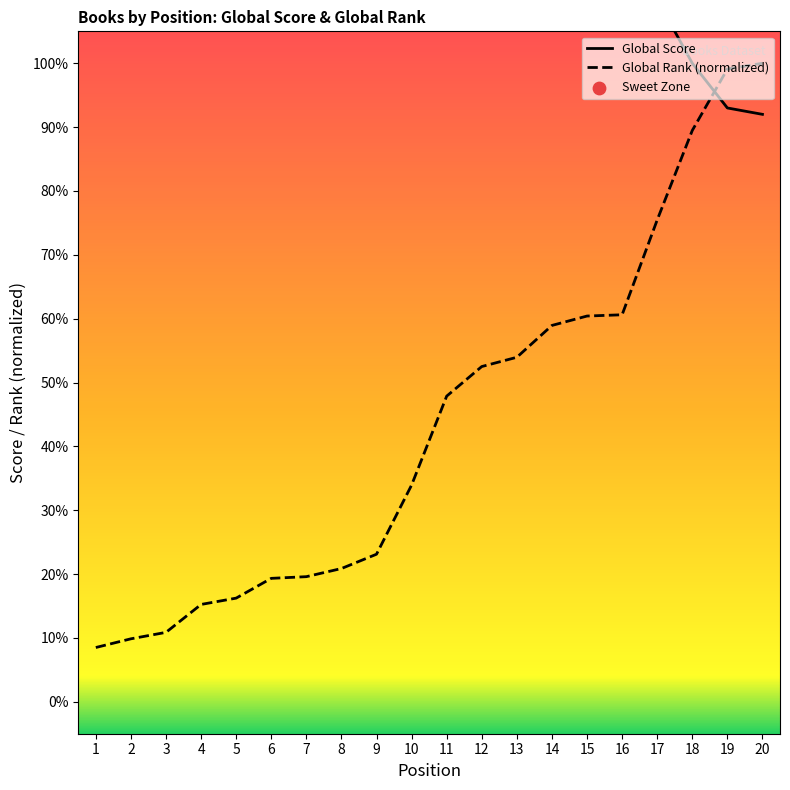

At how many categories does at least one series exceed 67?

20